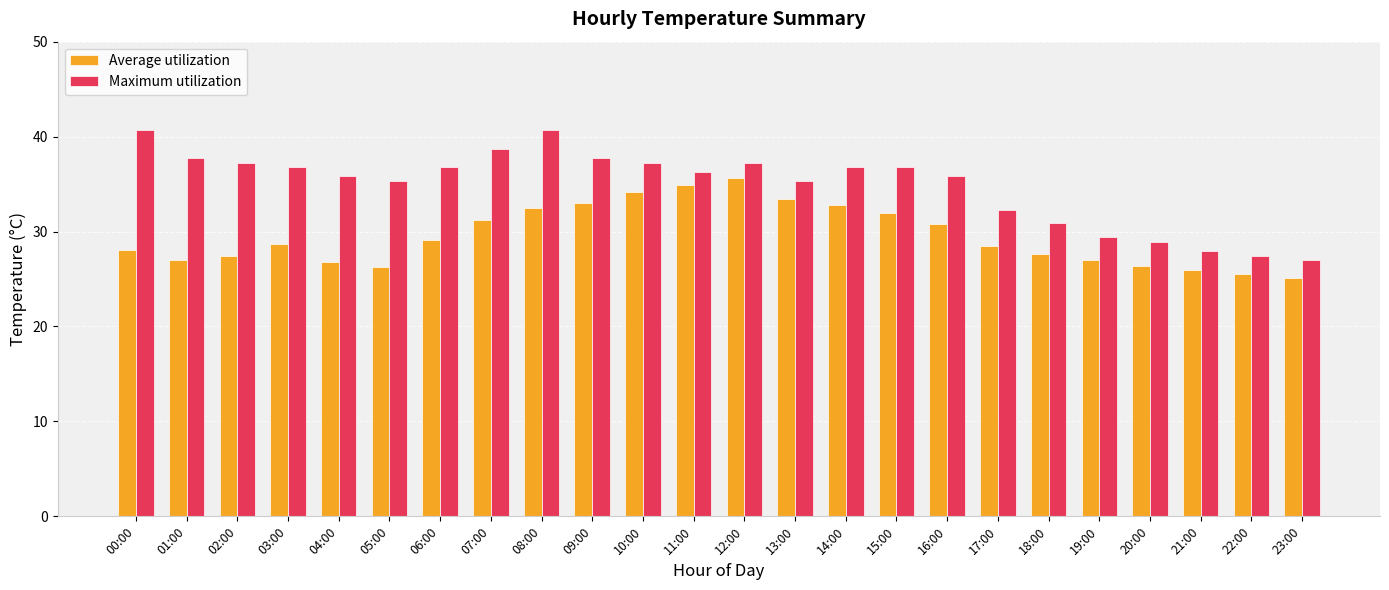

Which series has the largest total across all categories?

Maximum utilization